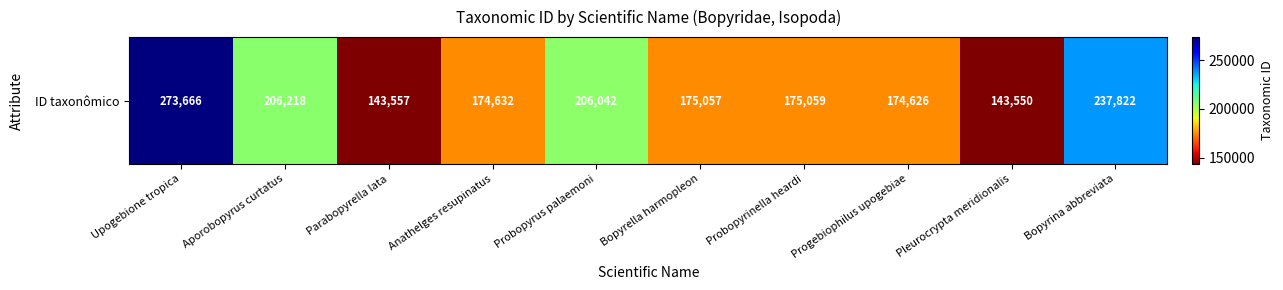

How many data points are less than 175059?

5